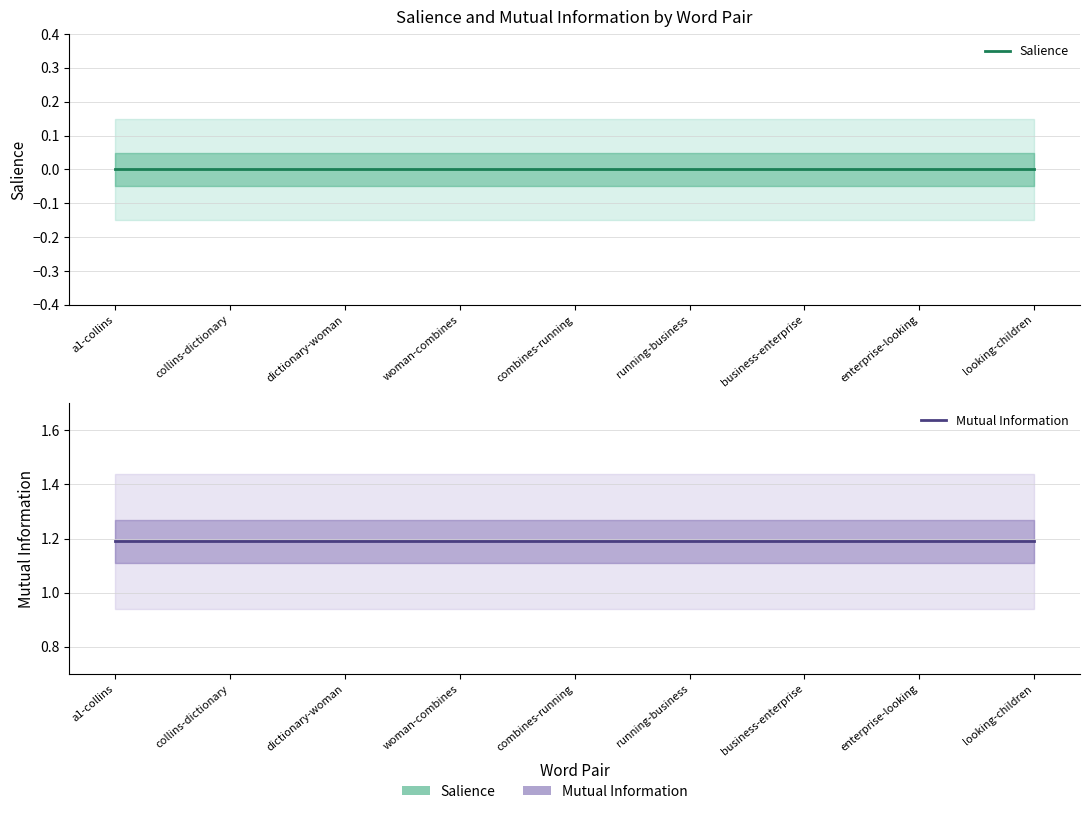

True or false: Salience has more than 1 points higher than both neighbors.

False